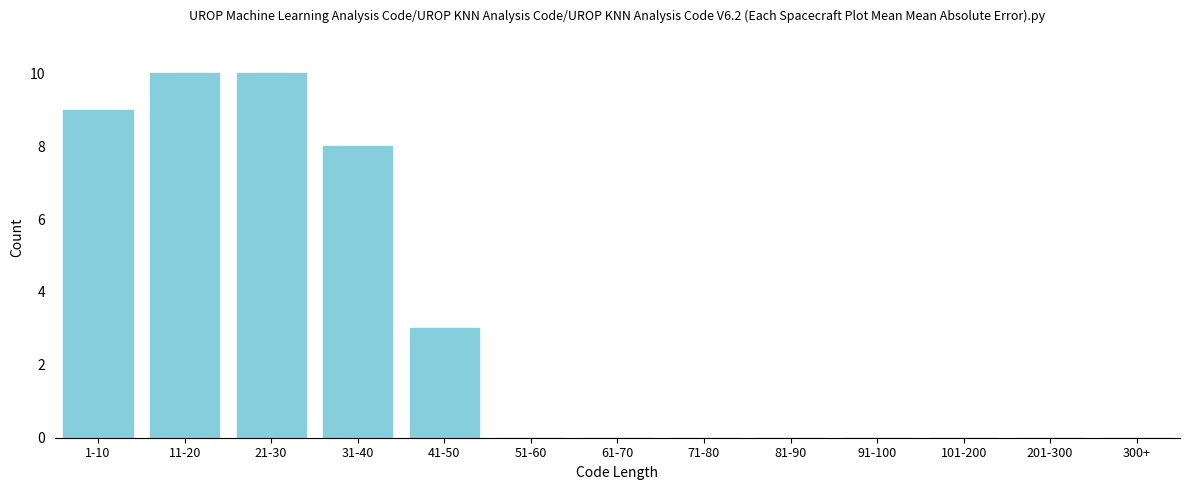

Reading left to right, list all the values displayed in this chart.

1-10=9	11-20=10	21-30=10	31-40=8	41-50=3	51-60=0	61-70=0	71-80=0	81-90=0	91-100=0	101-200=0	201-300=0	300+=0